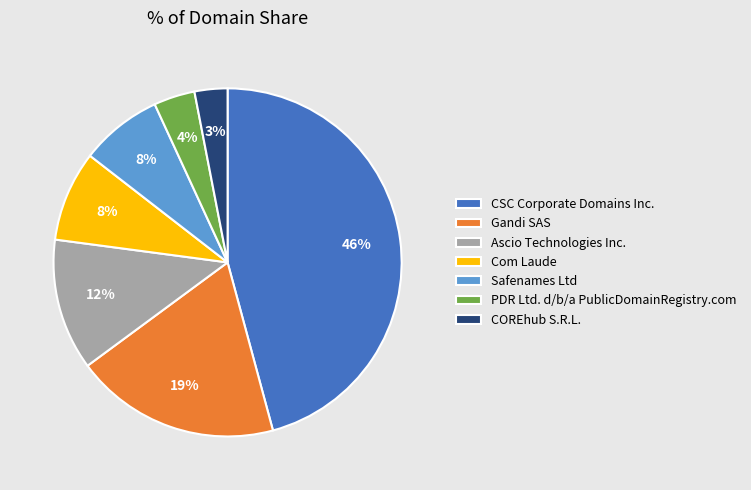

The Safenames Ltd slice represents 8% of the pie. True or false?

True